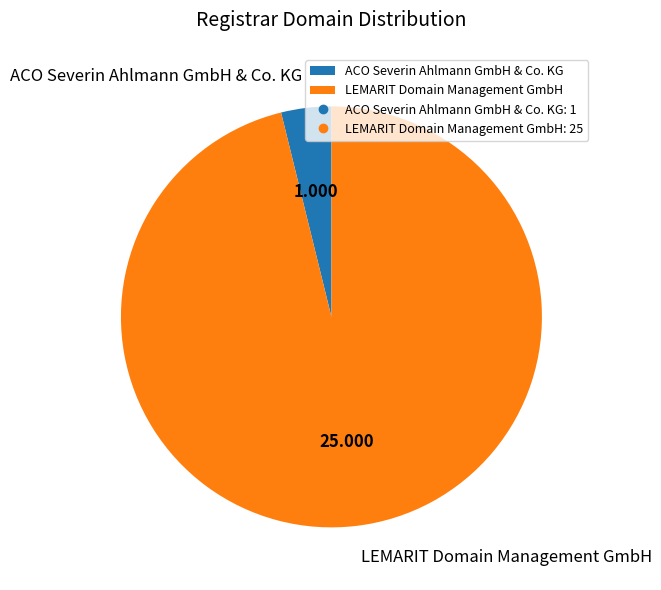

What is the ratio of the value at LEMARIT Domain Management GmbH to the value at ACO Severin Ahlmann GmbH & Co. KG?

25.0